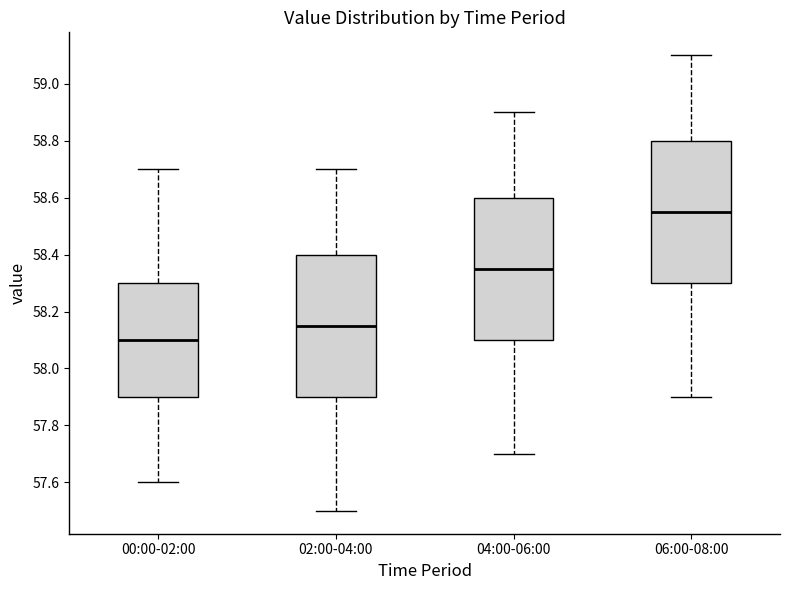

Reading left to right, transcribe this box plot: for each box, give where its median line is, the range the box spans, and where its two whiskers end, as read against the y-axis. The values are not printed on the chart, so give them approximately, as read against the axis.

00:00-02:00: median 58.10, box 57.90 to 58.30, whiskers 57.60 to 58.70
02:00-04:00: median 58.16, box 57.90 to 58.40, whiskers 57.50 to 58.70
04:00-06:00: median 58.36, box 58.10 to 58.60, whiskers 57.70 to 58.90
06:00-08:00: median 58.56, box 58.30 to 58.80, whiskers 57.90 to 59.10